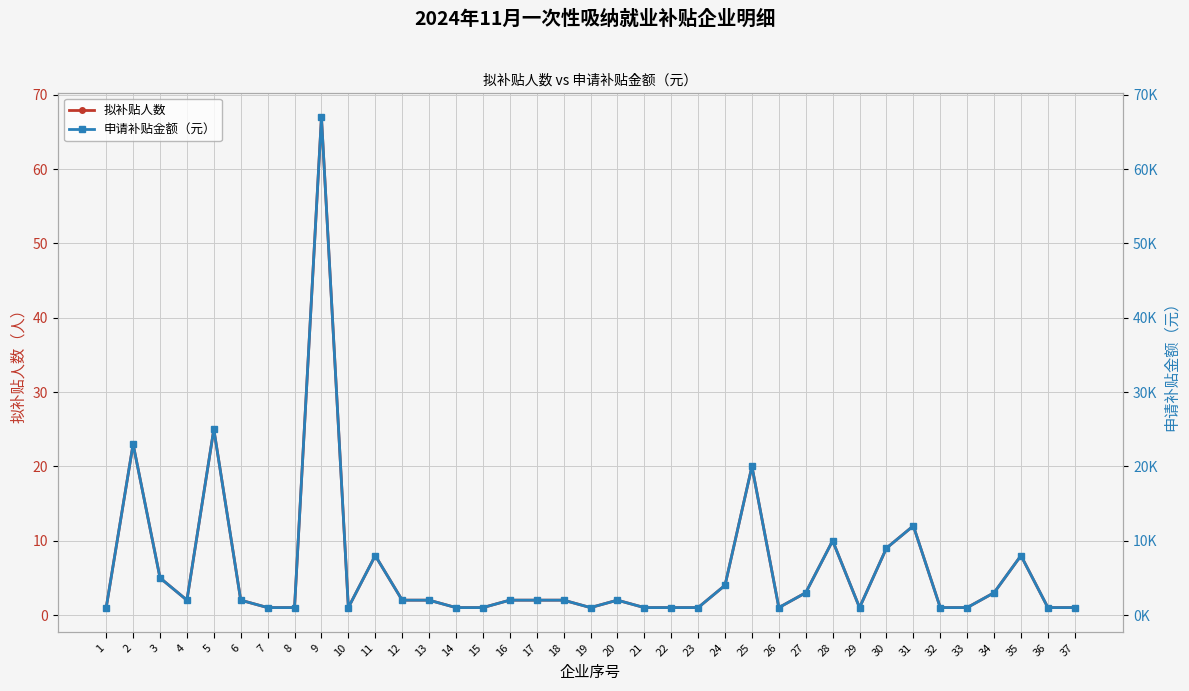

True or false: 申请补贴金额（元） and 拟补贴人数 cross at least once.

False